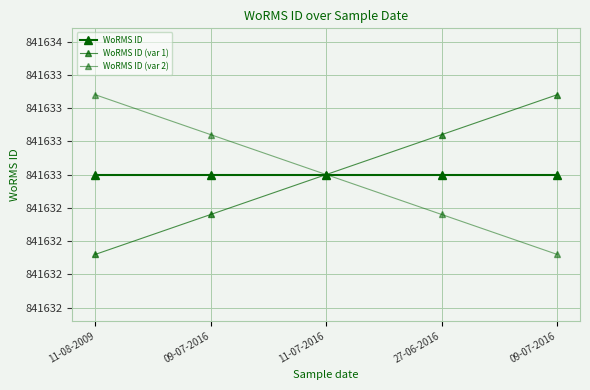

What is the average value of the WoRMS ID series?

841633.0